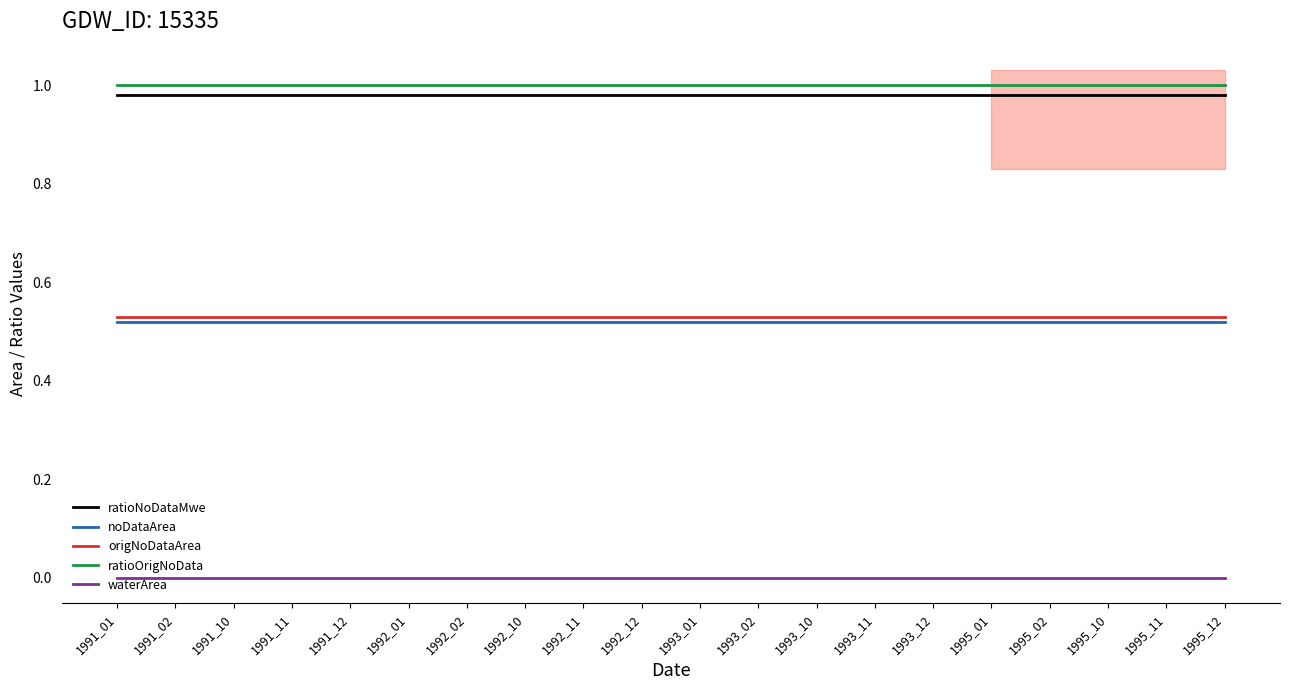

Is it true that waterArea equals 0.0 at 1993_02?

True